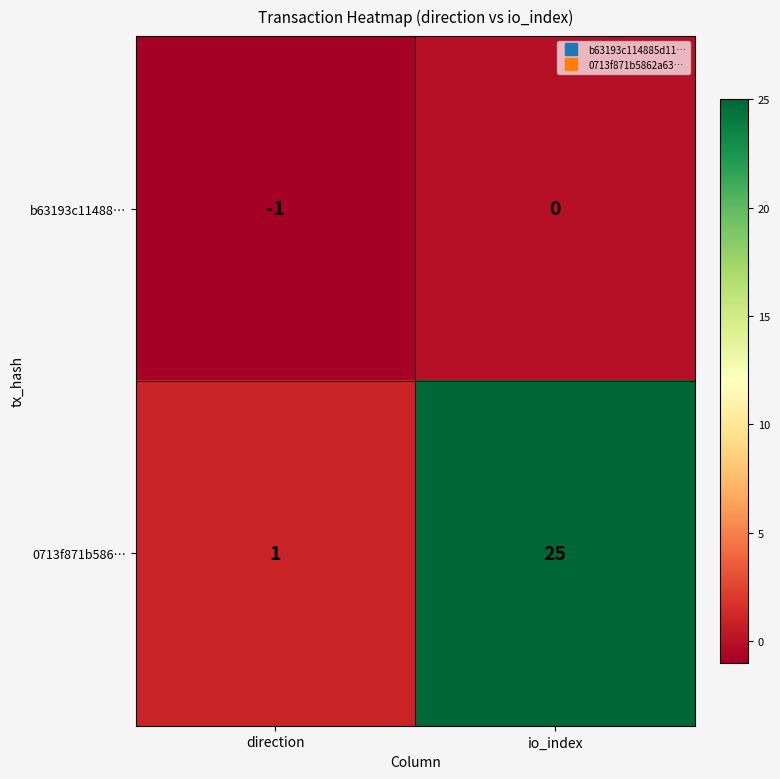

Count the number of data series in this chart.

2